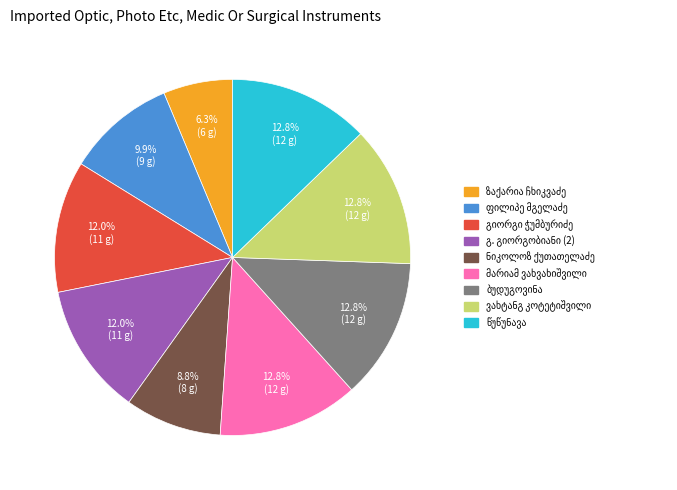

Is there a majority slice in this chart?

No